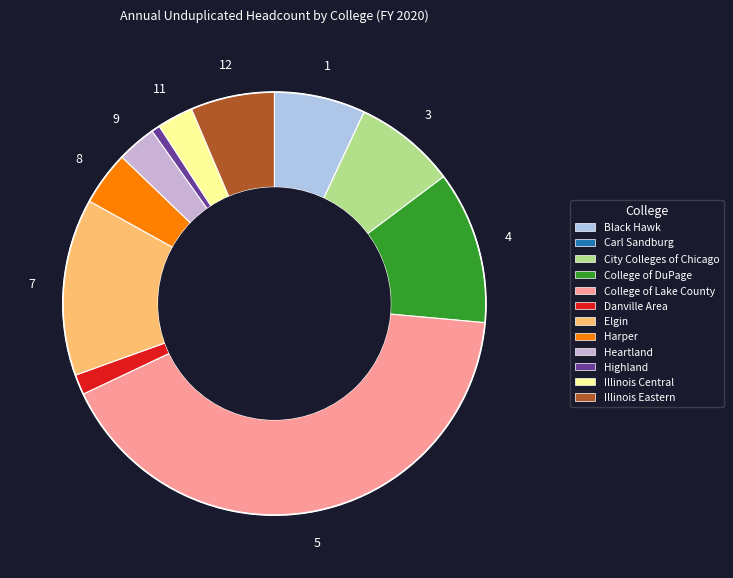

Is it true that Danville Area is 2% of the pie?

True